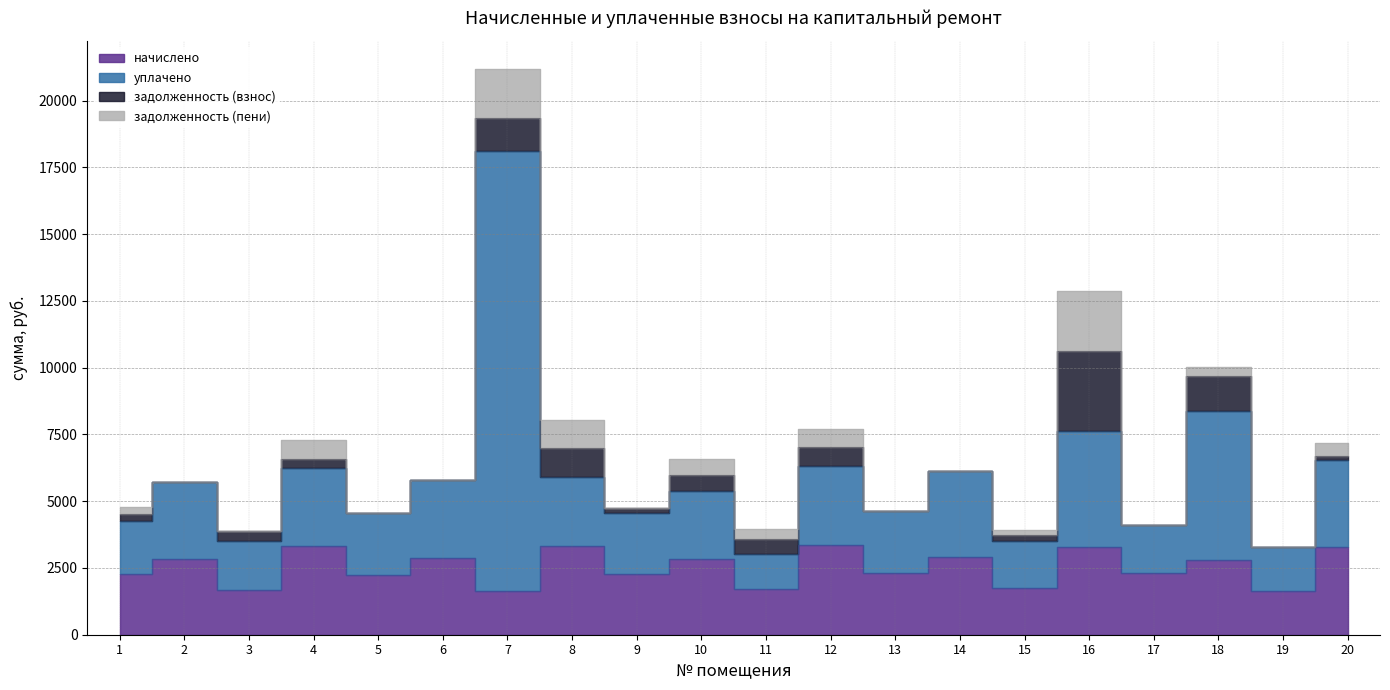

What is the spread (max minus min) of values at 10?

2529.6